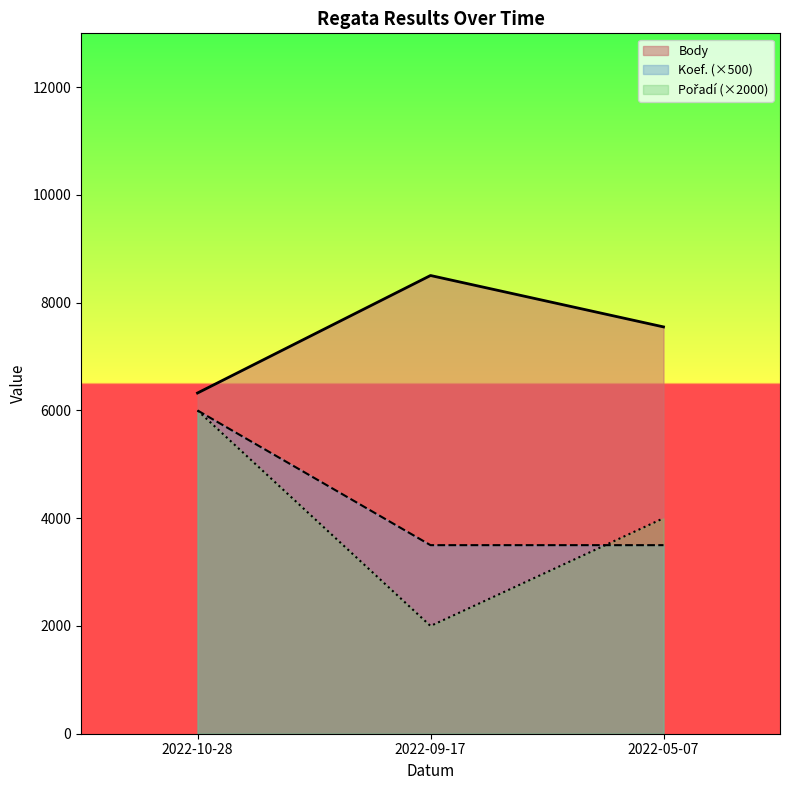

List the labels in order of Body value, largest first.

2022-09-17, 2022-05-07, 2022-10-28